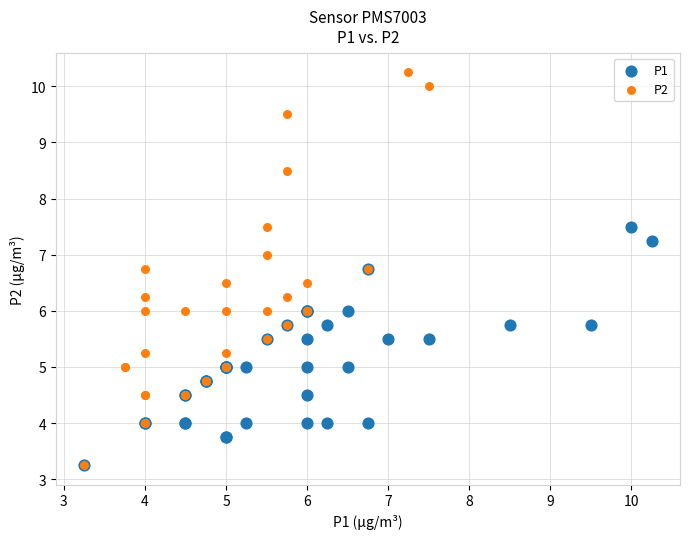

Which series contains the highest Y value?

P2